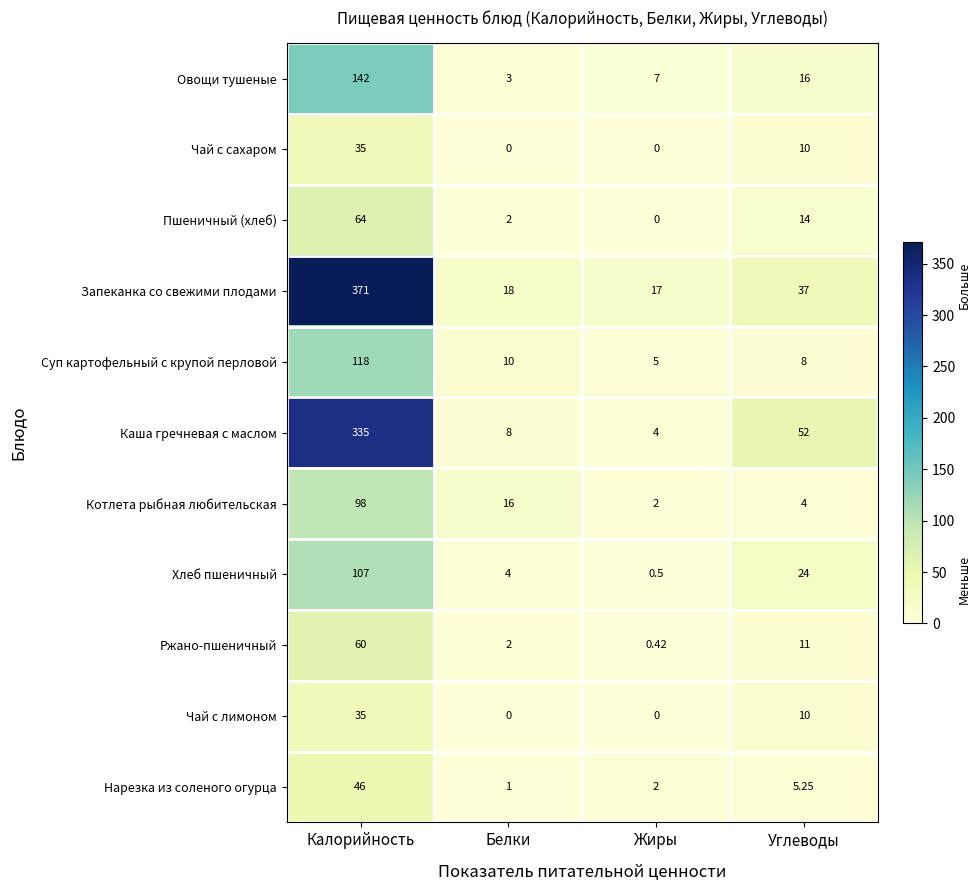

Which series has the largest total across all categories?

Запеканка со свежими плодами